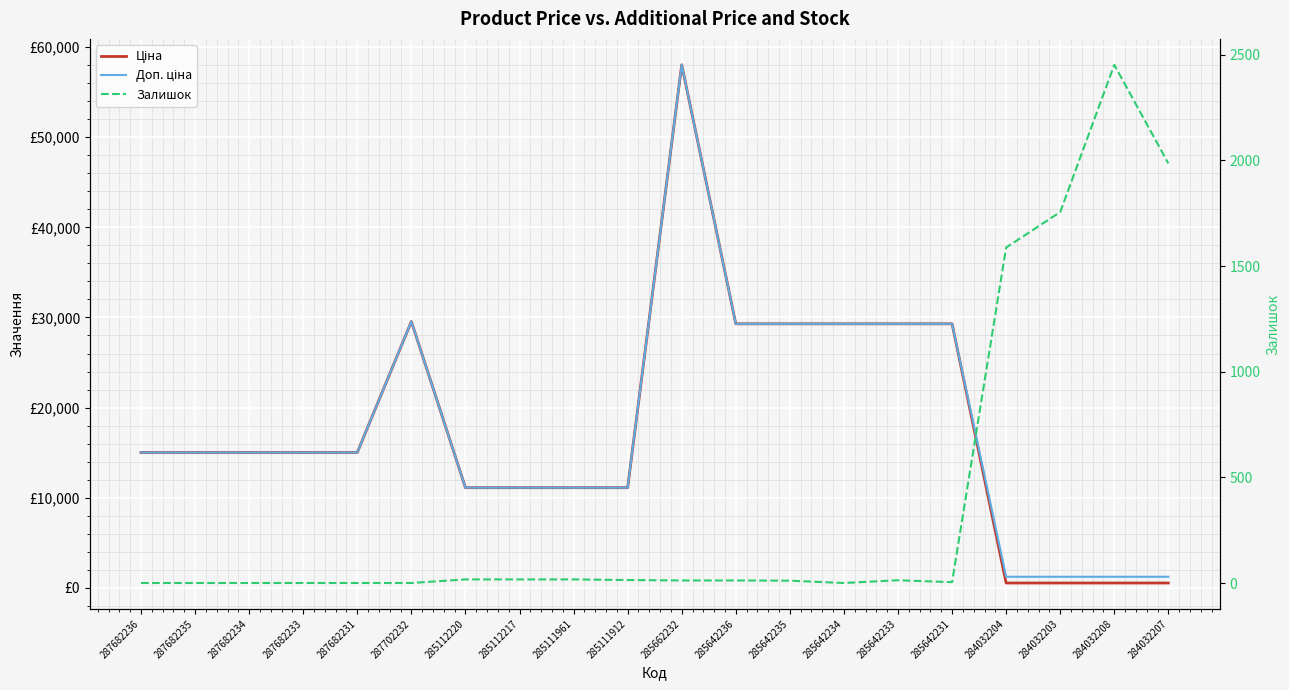

Reading right to left, what are all the values shown in this chart?

Ціна: 535.4	535.4	535.4	535.4	29294.9	29294.9	29294.9	29294.9	29294.9	58037.0	11113.6	11113.6	11113.6	11113.6	29548.9	15019.2	15019.2	15019.2	15019.2	15019.2
Доп. ціна: 1227.2	1227.2	1227.2	1227.2	29294.9	29294.9	29294.9	29294.9	29294.9	58037.0	11113.6	11113.6	11113.6	11113.6	29548.9	15019.2	15019.2	15019.2	15019.2	15019.2
Залишок: 1986.0	2453.0	1756.0	1588.0	4.0	13.0	0.0	11.0	12.0	12.0	14.0	17.0	17.0	17.0	0.0	0.0	0.0	0.0	0.0	0.0